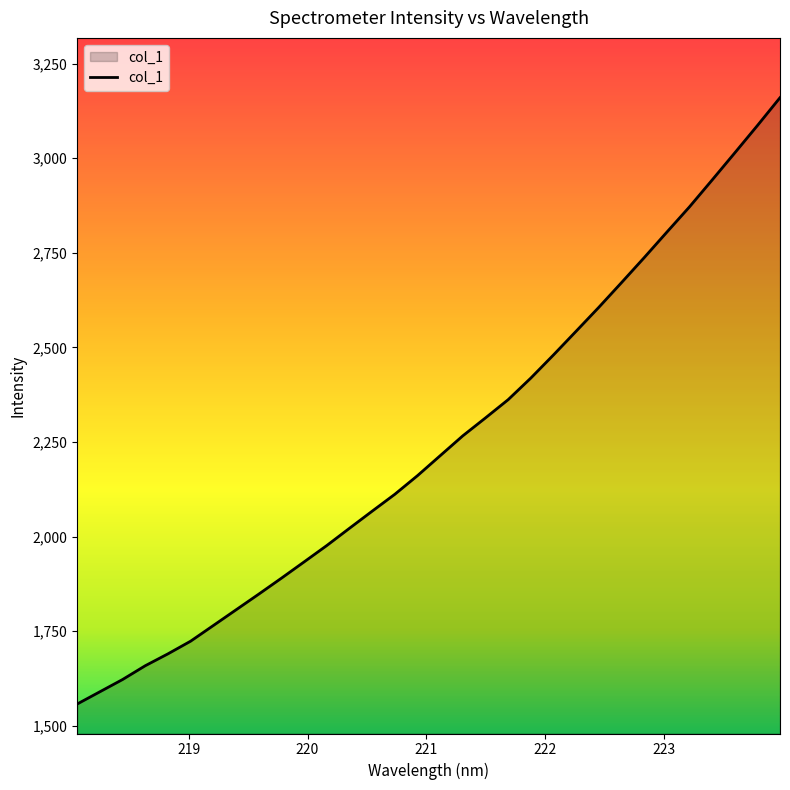

What is the minimum value shown in the chart?

1557.4